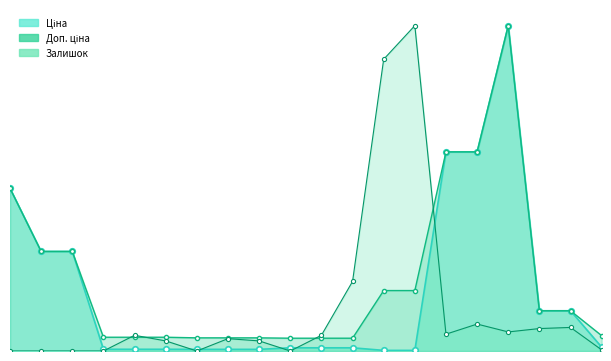

Rank the series at 0 from highest to lowest value.

Ціна_line, Доп. ціна_line, Залишок_line